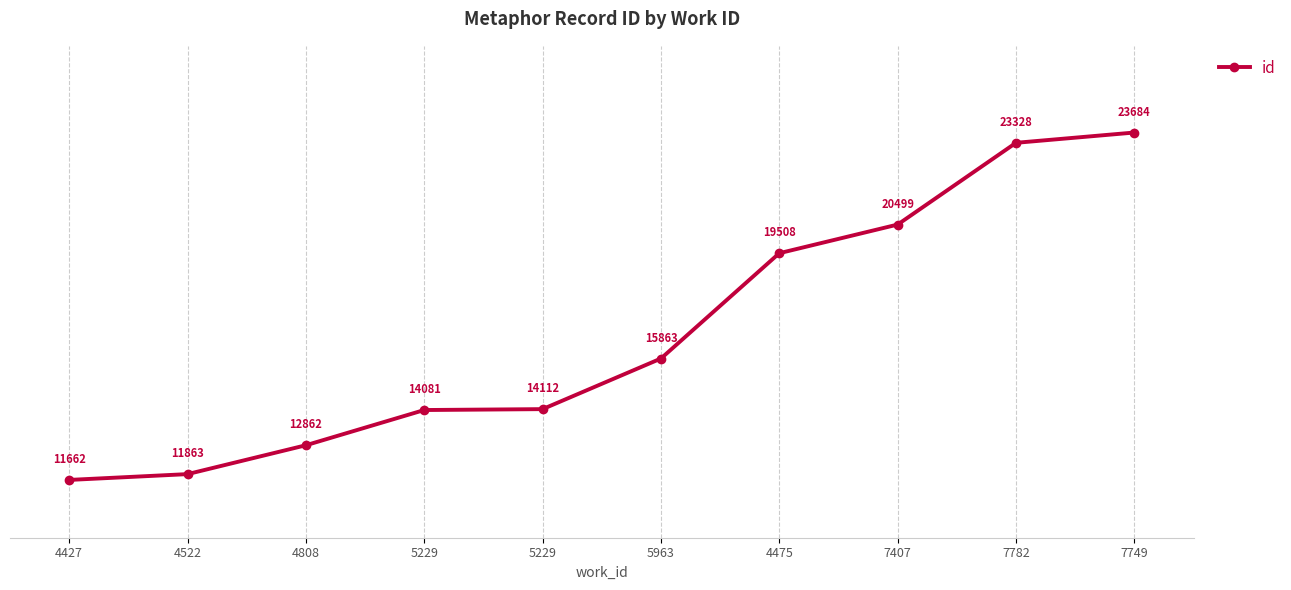

Does the chart display data point markers on the line(s)?

Yes